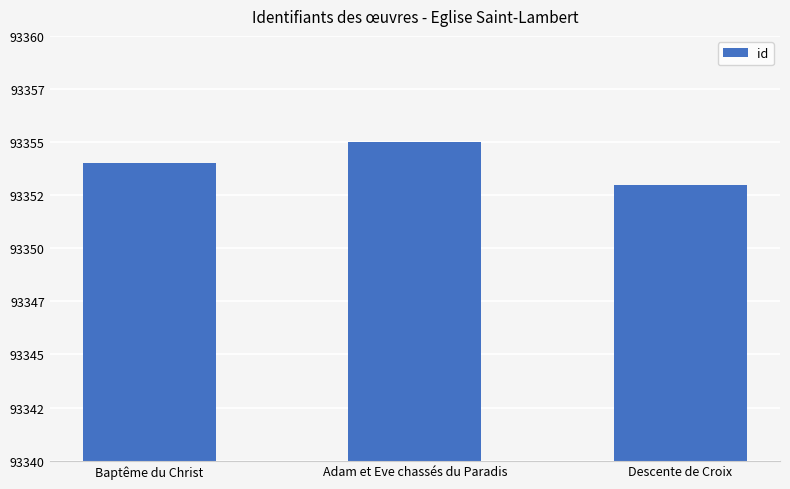

Are the bars horizontal?

No